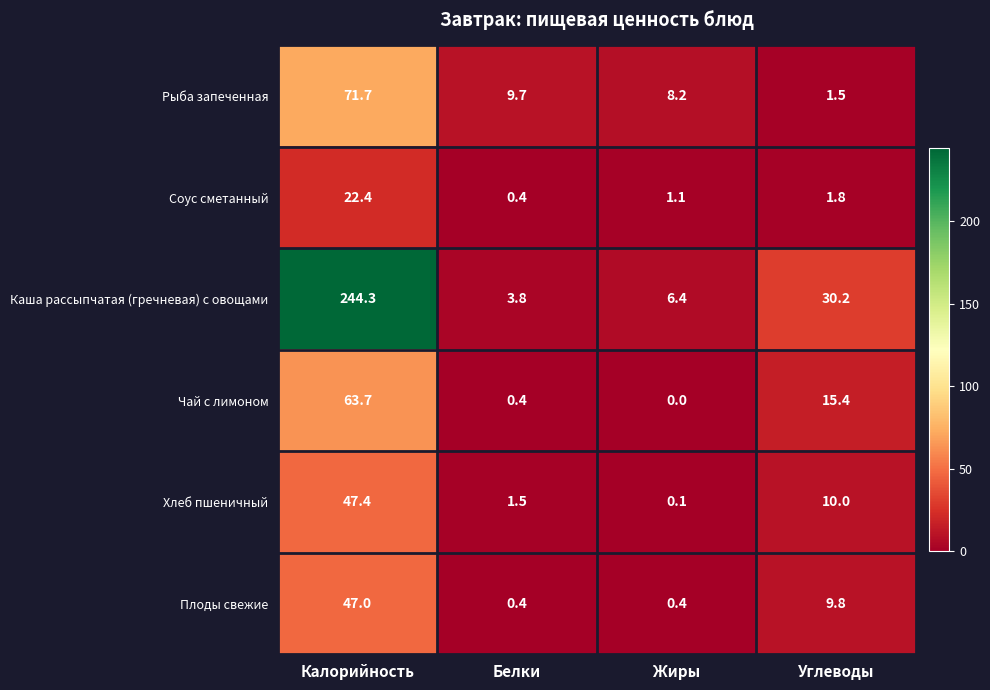

How many data points does each series have?

4